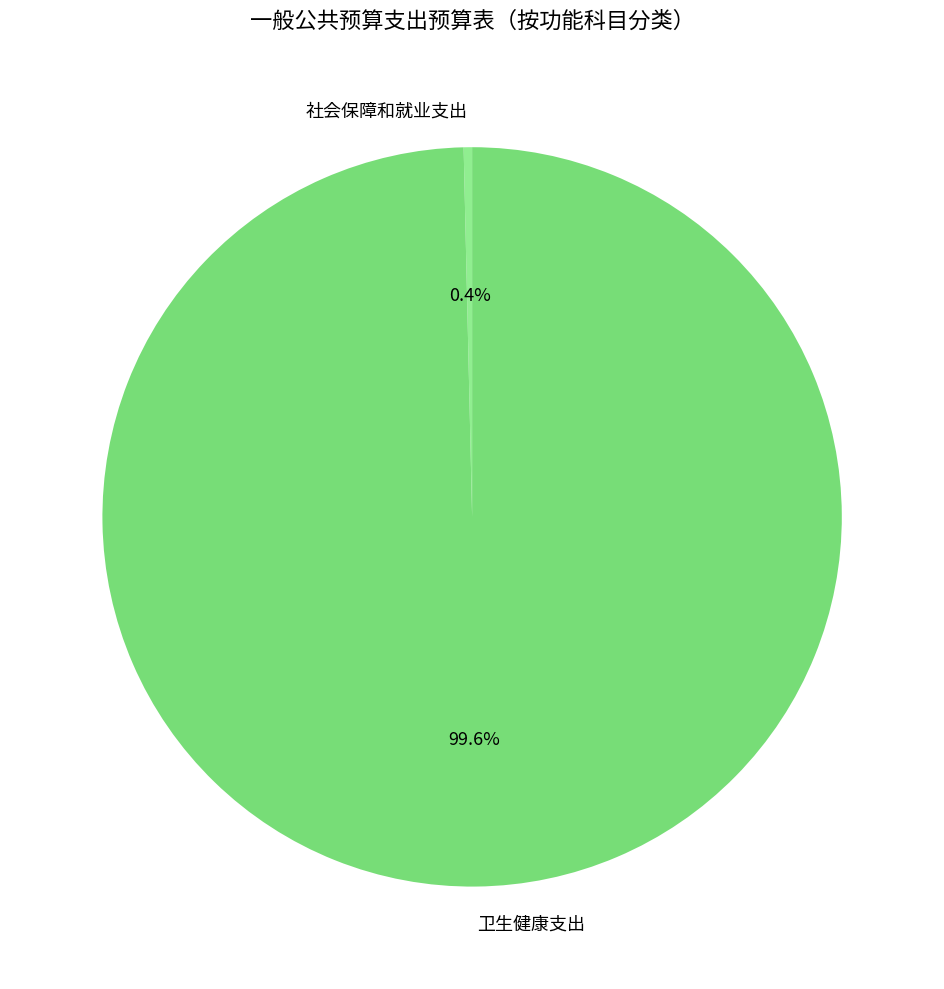

To the nearest percent, what is the average slice percentage?

50%